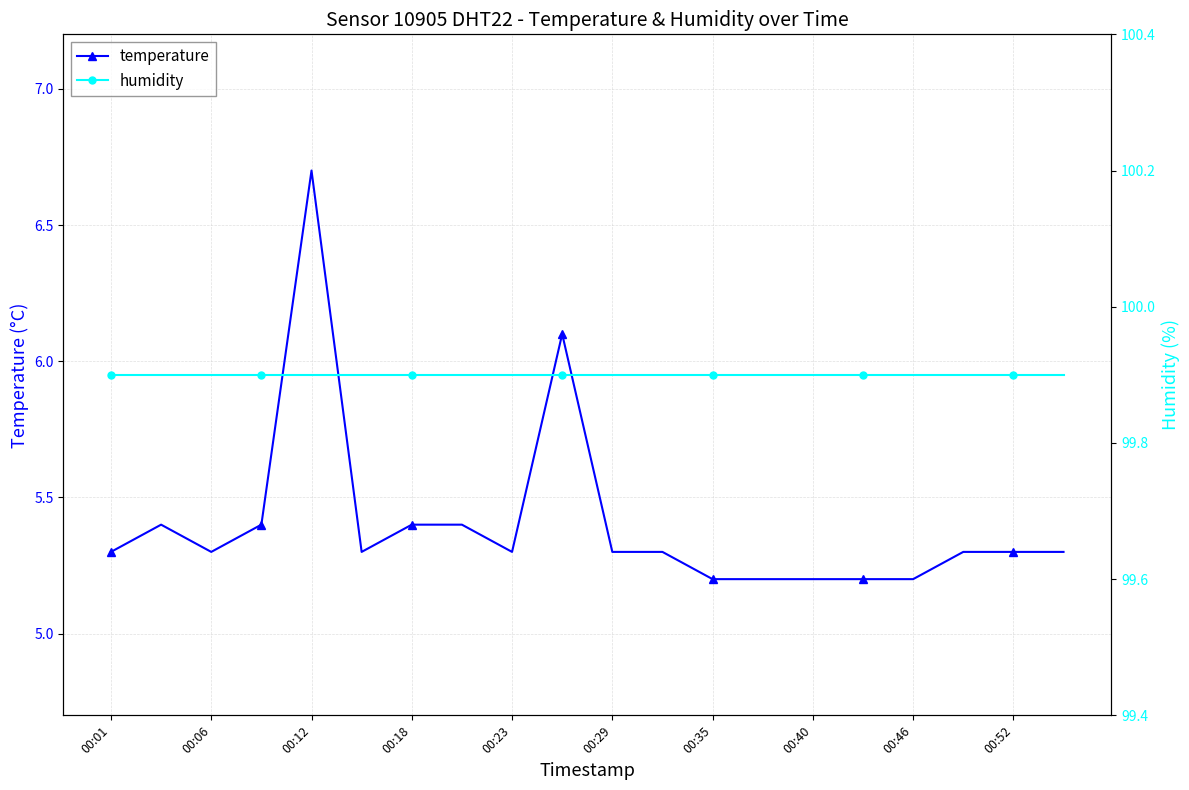

List the series in order of their overall mean, highest first.

humidity, temperature